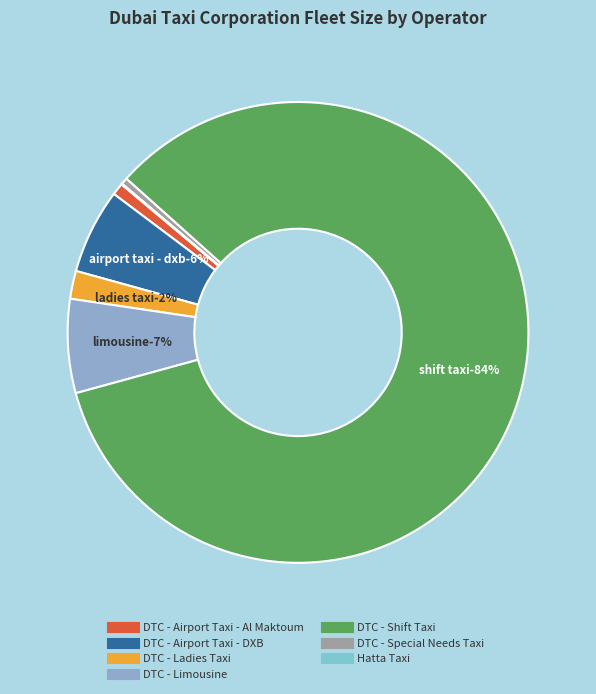

What portion of the pie excludes DTC - Shift Taxi?

15.9%